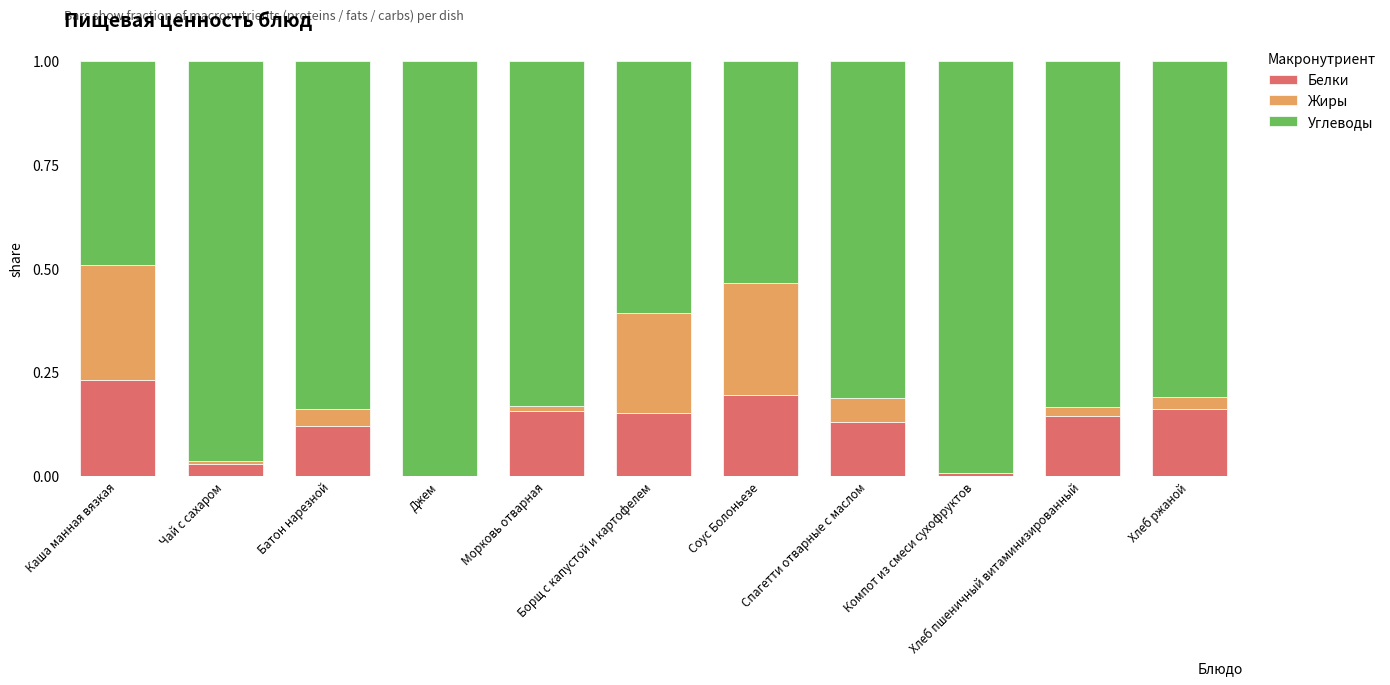

What is the difference between the Жиры values at Каша манная вязкая and Хлеб ржаной?

0.2